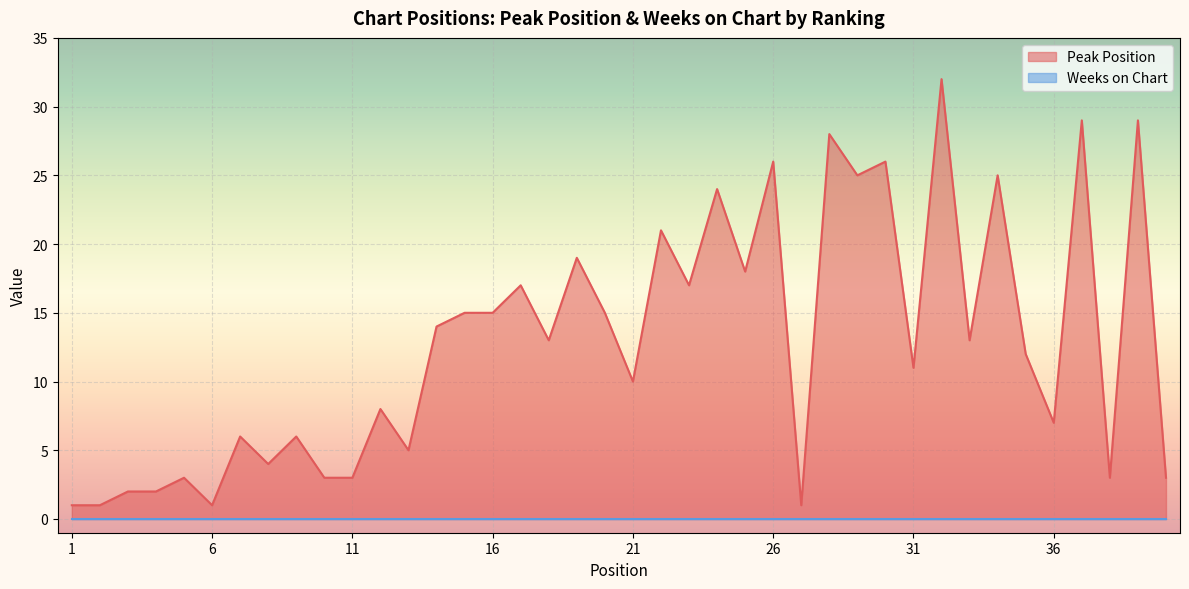

List the labels in order of value, smallest first.

1, 2, 6, 27, 3, 4, 5, 10, 11, 38, 40, 8, 13, 7, 9, 36, 12, 21, 31, 35, 18, 33, 14, 15, 16, 20, 17, 23, 25, 19, 22, 24, 29, 34, 26, 30, 28, 37, 39, 32